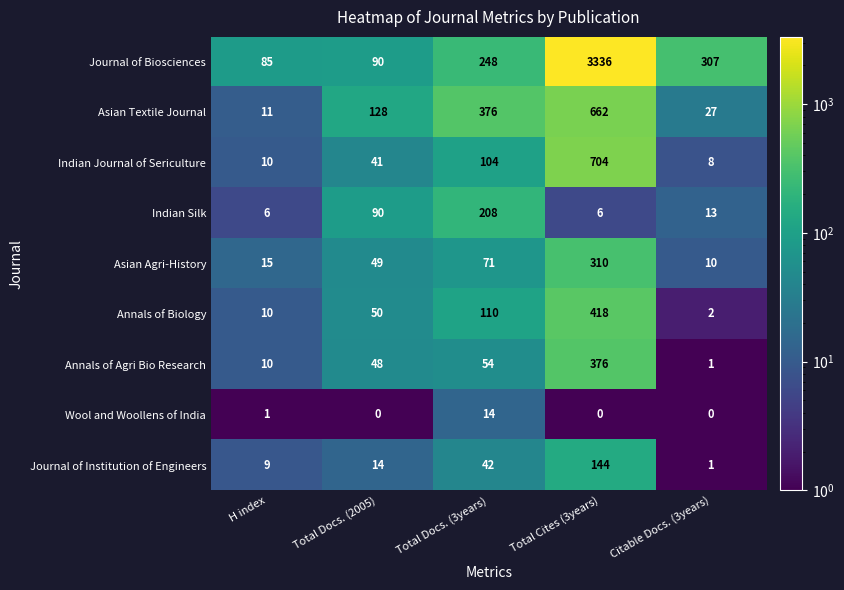

Which series has the largest total across all categories?

Journal of Biosciences